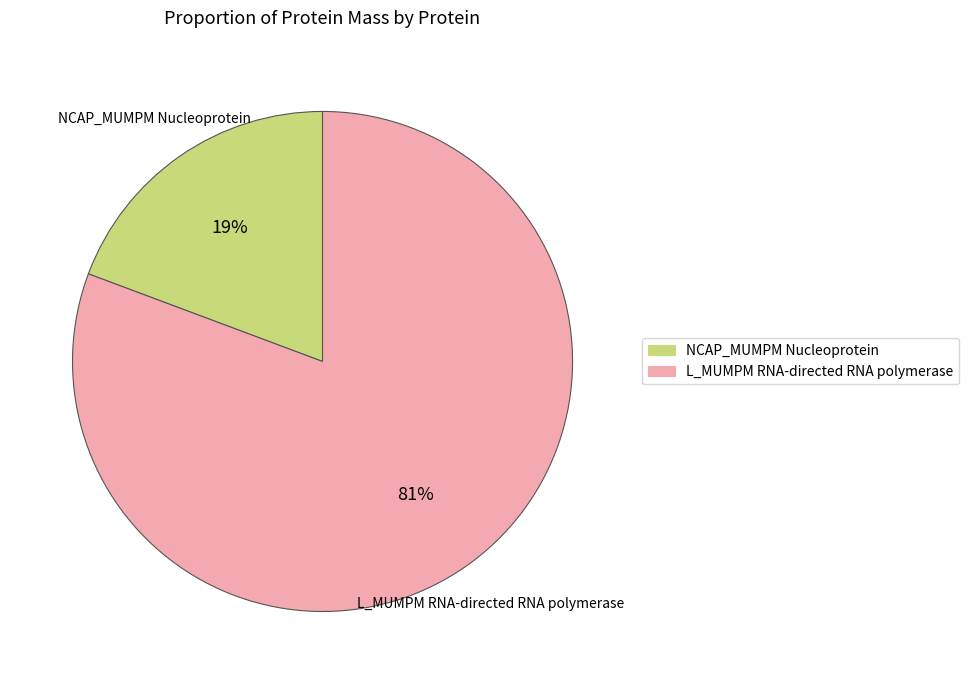

To the nearest percent, what is the average slice percentage?

50%